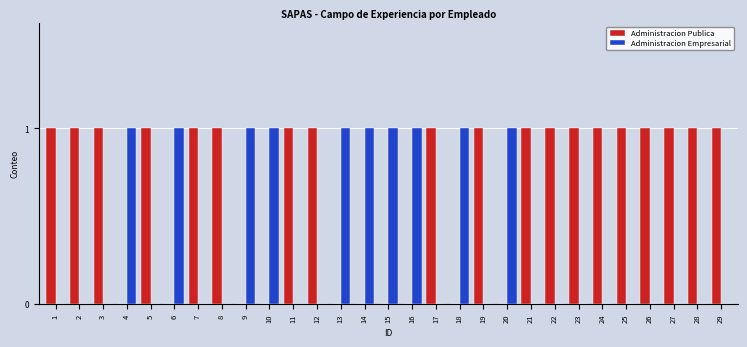

Does the chart contain stacked bars?

No